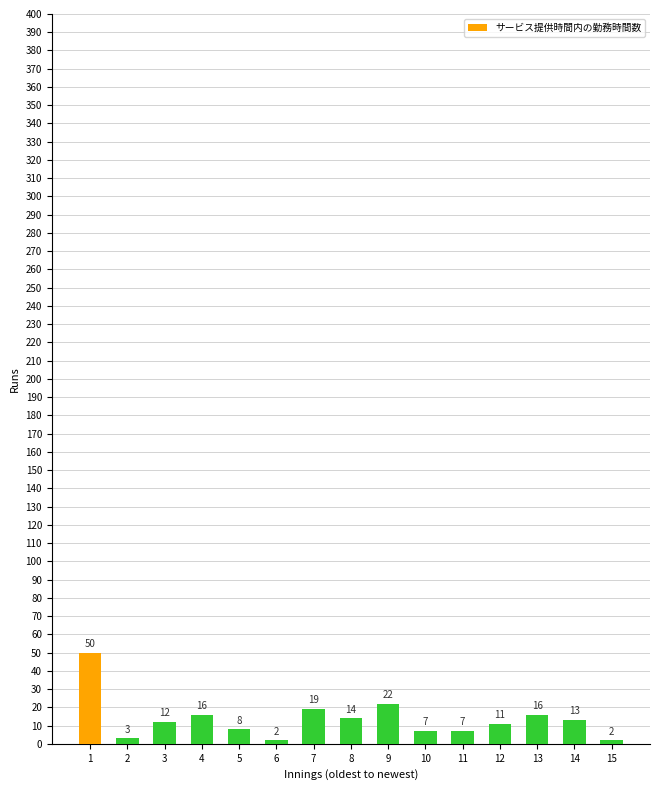

How many bars are there in total?

15